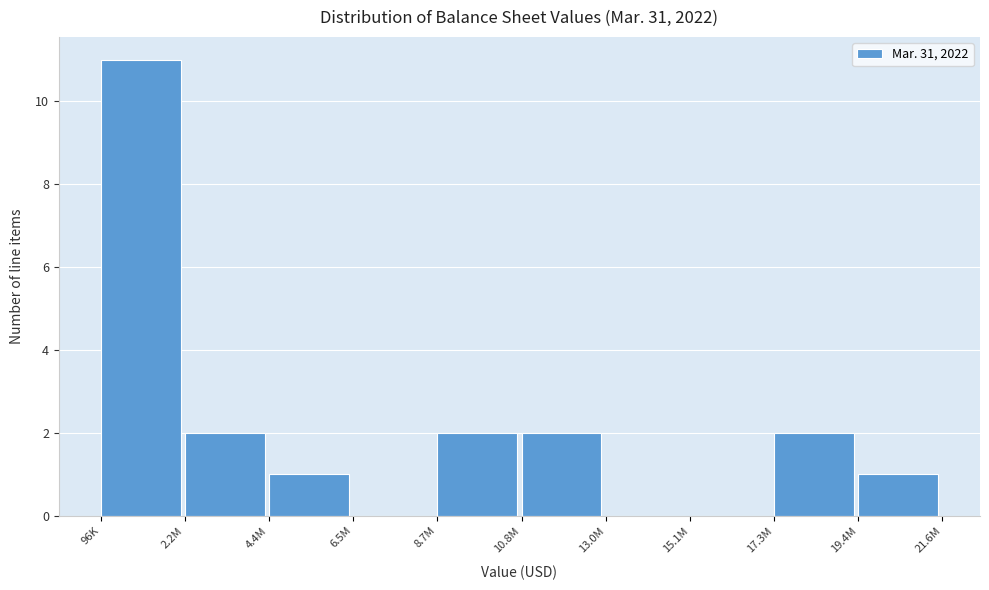

Reading left to right, transcribe all the data shown in this chart.

96K=11	2.2M=2	4.4M=1	6.5M=0	8.7M=2	10.8M=2	13.0M=0	15.1M=0	17.3M=2	19.4M=1